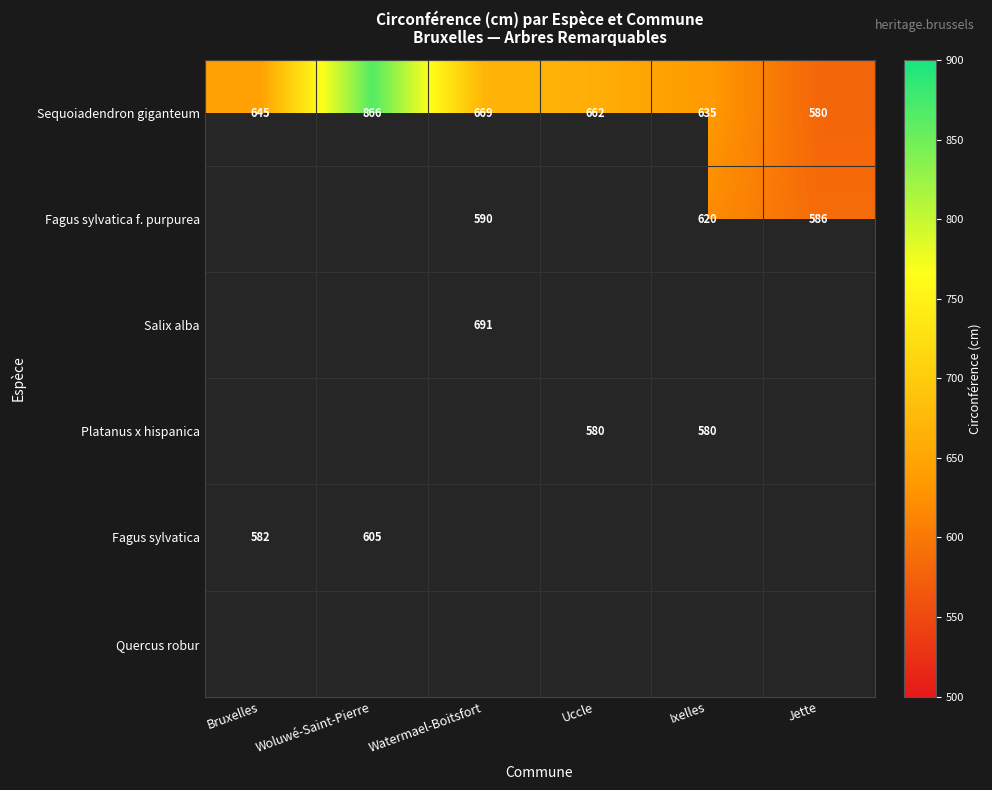

Where is Sequoiadendron giganteum nearest to the value 723?

Watermael-Boitsfort